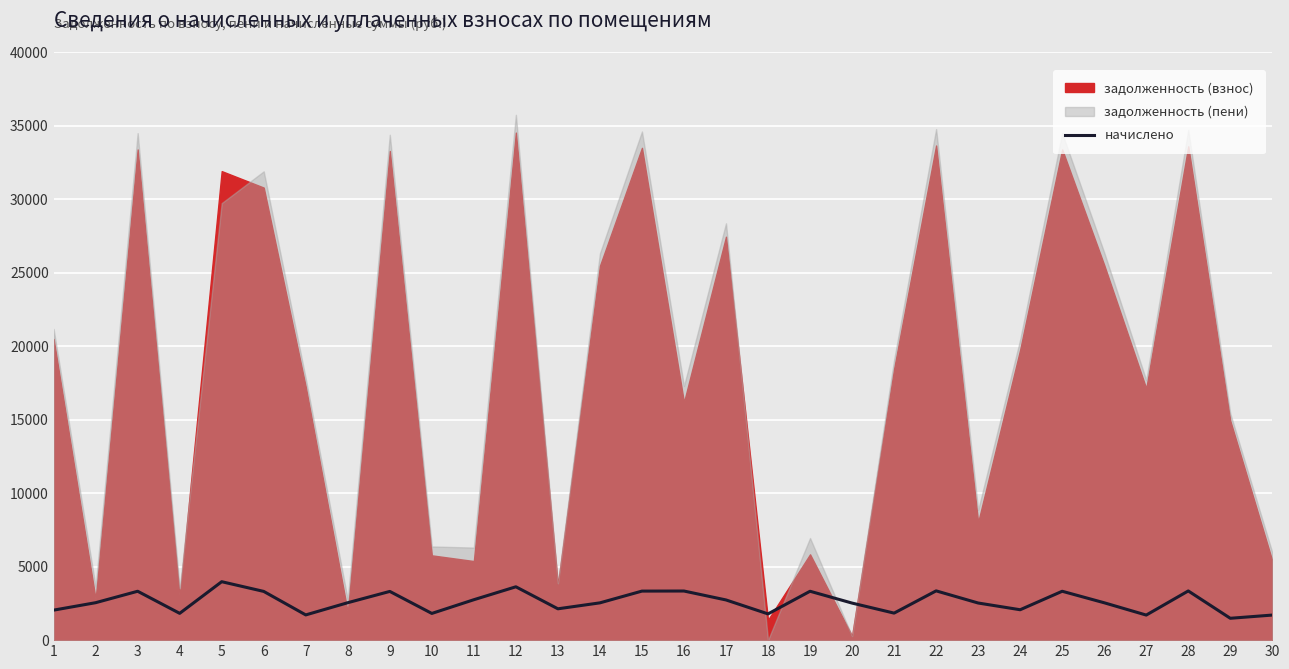

Where does the data first go above 2546?

2